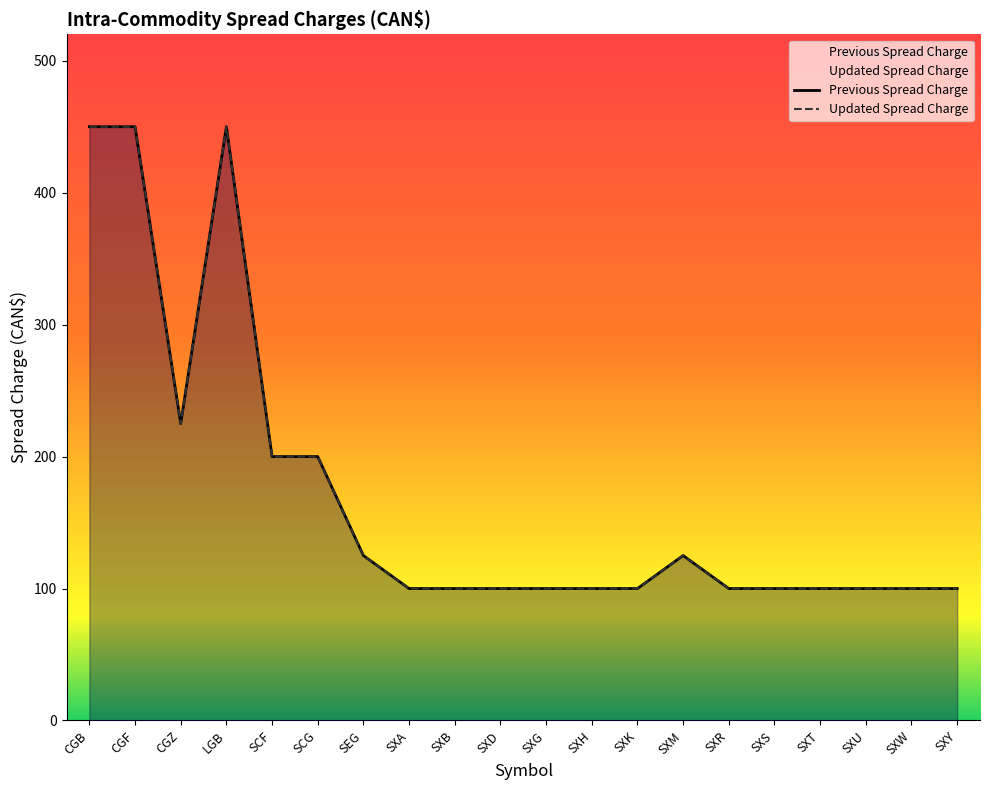

At which label does Previous Spread Charge reach its minimum?

SXA